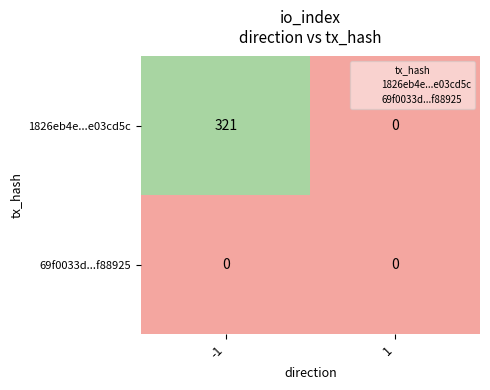

Which series has the largest range (max minus min)?

1826eb4e...e03cd5c